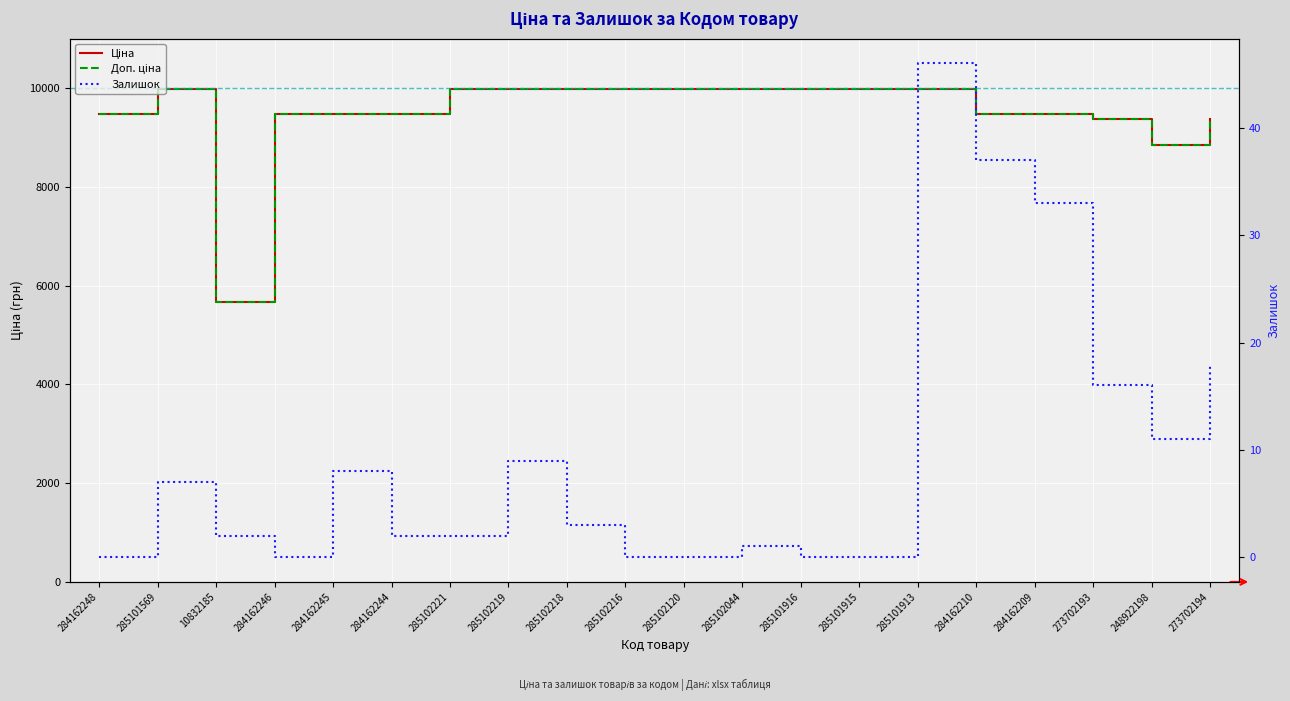

Reading right to left, extract all data points from this chart.

Ціна: 273702194=9384.0	248922198=8856.7	273702193=9384.0	284162209=9480.1	284162210=9480.1	285101913=9975.0	285101915=9975.0	285101916=9975.0	285102044=9975.0	285102120=9975.0	285102216=9975.0	285102218=9975.0	285102219=9975.0	285102221=9975.0	284162244=9480.1	284162245=9480.1	284162246=9480.1	10832185=5673.8	285101569=9975.0	284162248=9480.1
Доп. ціна: 273702194=9384.0	248922198=8856.7	273702193=9384.0	284162209=9480.1	284162210=9480.1	285101913=9975.0	285101915=9975.0	285101916=9975.0	285102044=9975.0	285102120=9975.0	285102216=9975.0	285102218=9975.0	285102219=9975.0	285102221=9975.0	284162244=9480.1	284162245=9480.1	284162246=9480.1	10832185=5673.8	285101569=9975.0	284162248=9480.1
Залишок: 273702194=18.0	248922198=11.0	273702193=16.0	284162209=33.0	284162210=37.0	285101913=46.0	285101915=0.0	285101916=0.0	285102044=1.0	285102120=0.0	285102216=0.0	285102218=3.0	285102219=9.0	285102221=2.0	284162244=2.0	284162245=8.0	284162246=0.0	10832185=2.0	285101569=7.0	284162248=0.0